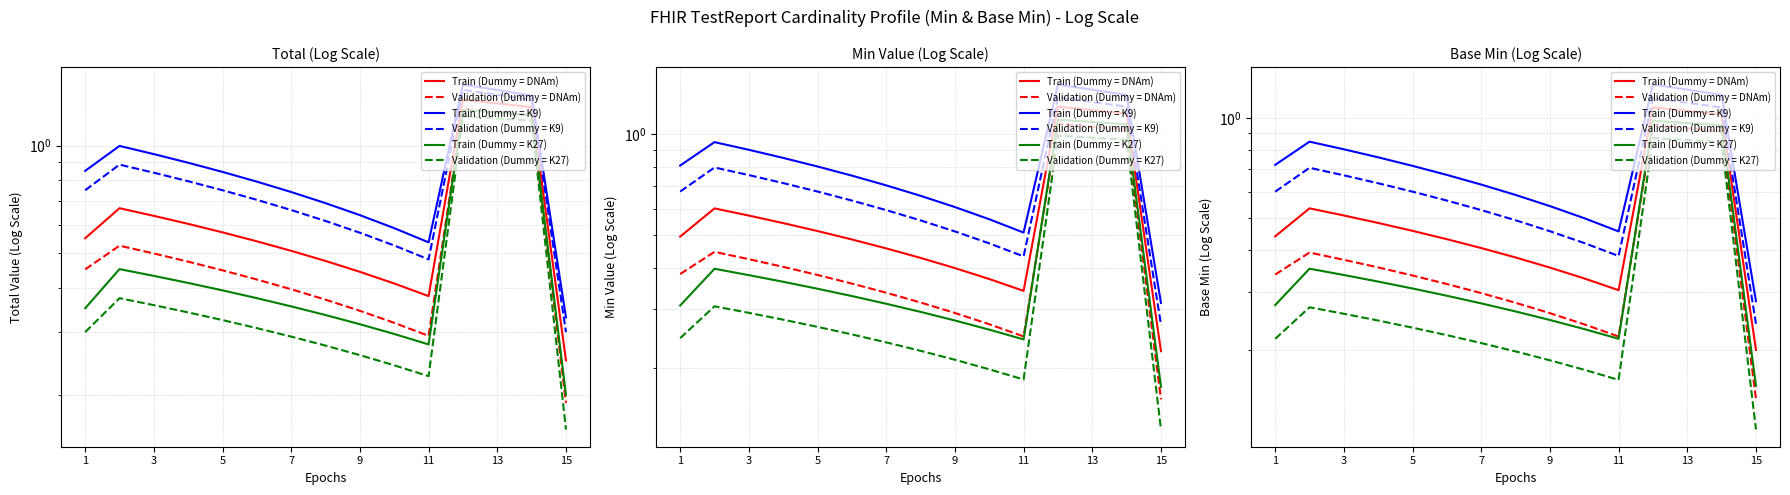

At how many categories does at least one series exceed 0?

15